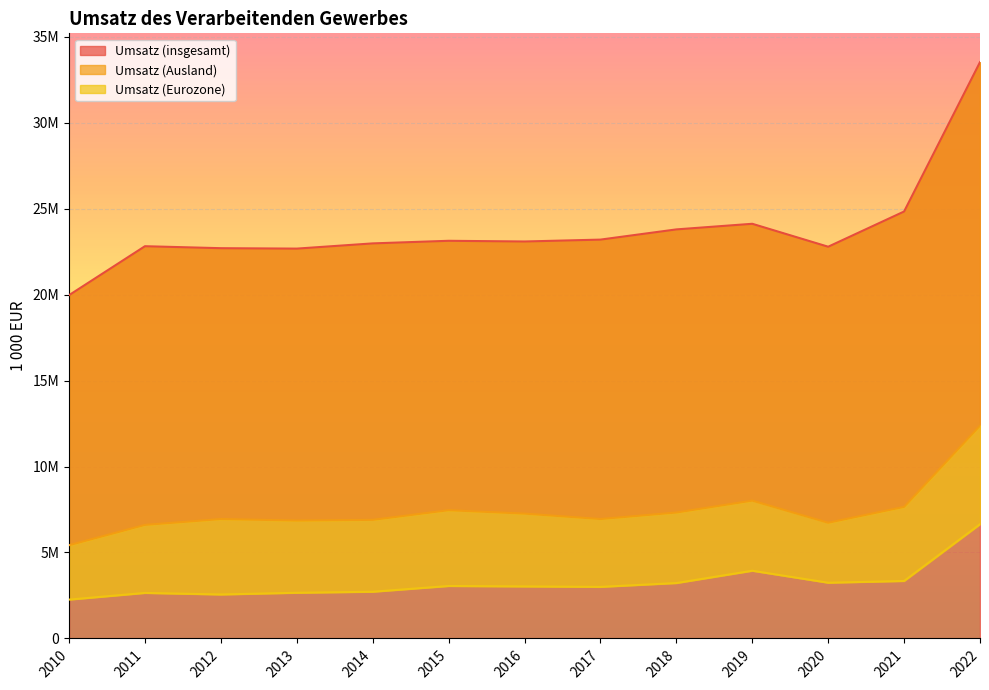

What is the difference between the maximum and second lowest values in the Umsatz (Ausland) series?

5773744